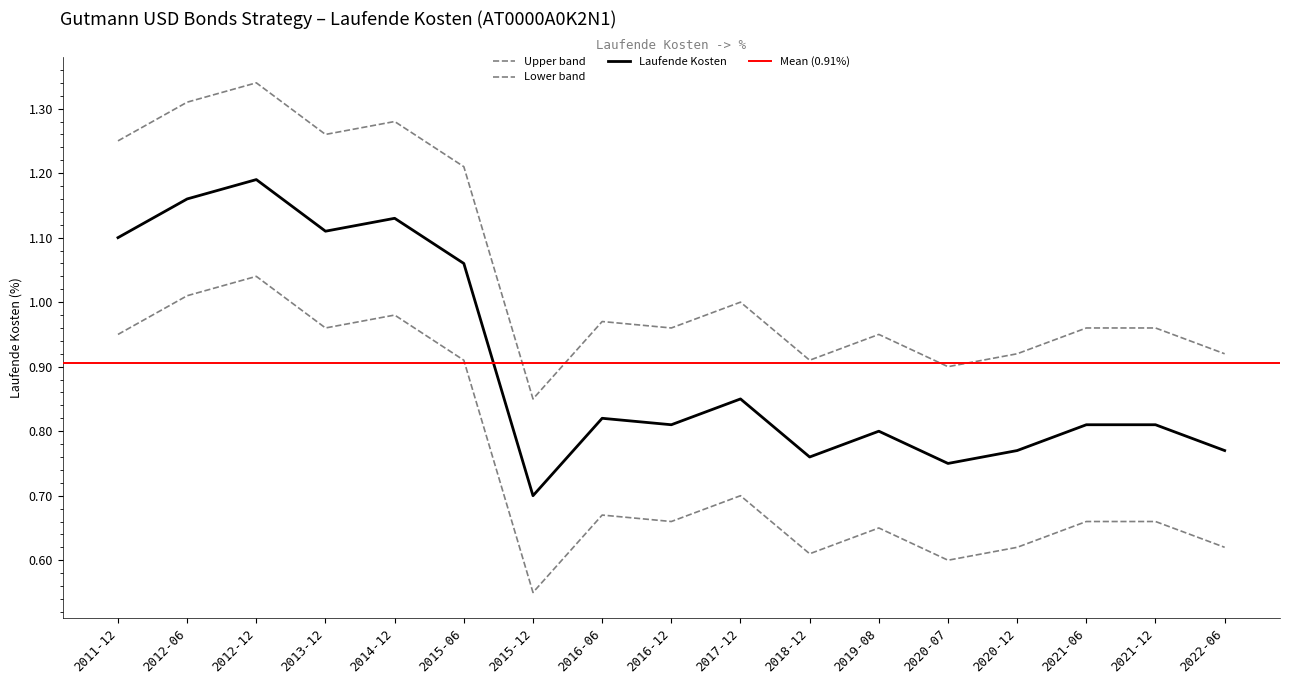

What is the sum of all values?

17.9